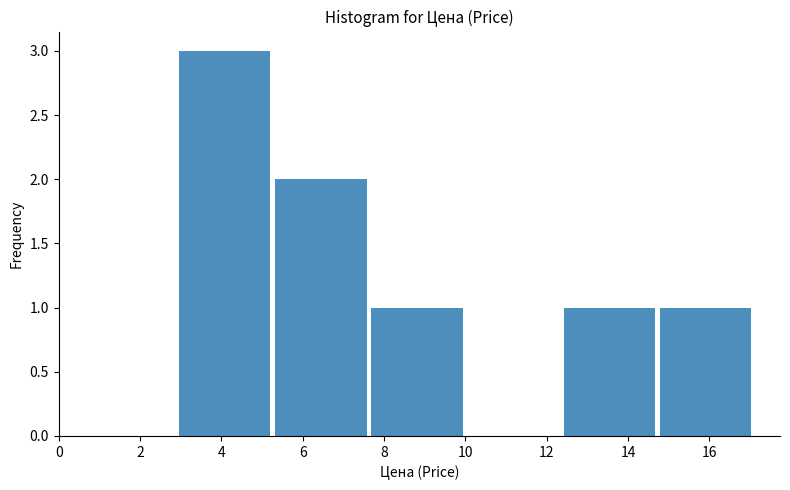

Reading left to right, transcribe this chart: for each bar, give the range it covers on the x-axis and its height. Neither the bar edges nor the heights are printed on the chart, so give them approximately, as read against the axes.

3.0 to 5.4: 3
5.4 to 7.6: 2
7.6 to 10.0: 1
10.0 to 12.4: 0
12.4 to 14.8: 1
14.8 to 17.2: 1